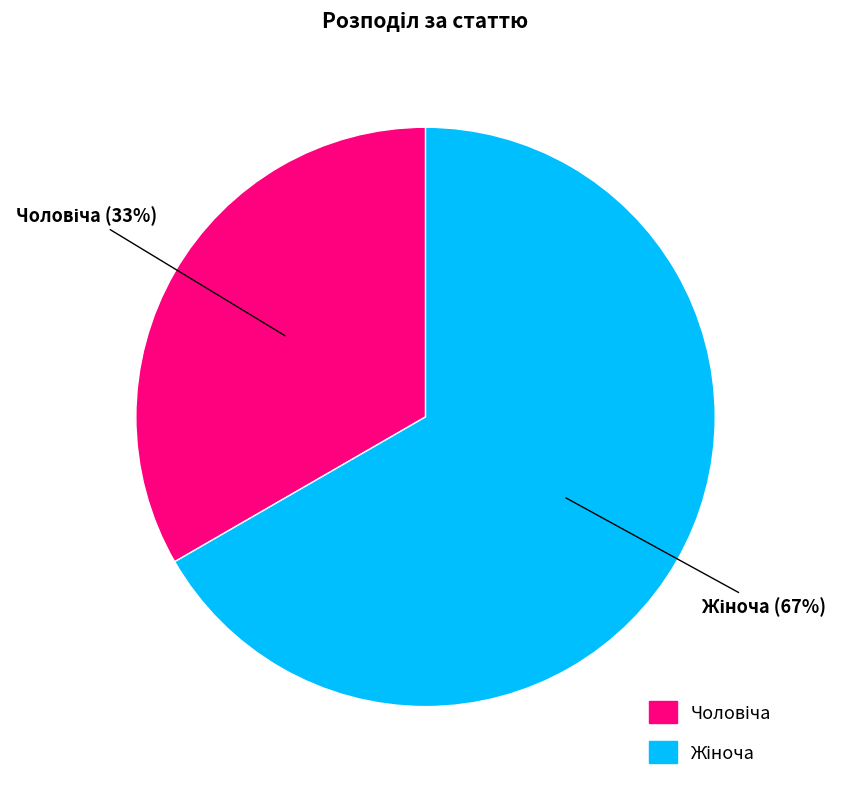

Is there a majority slice in this chart?

Yes